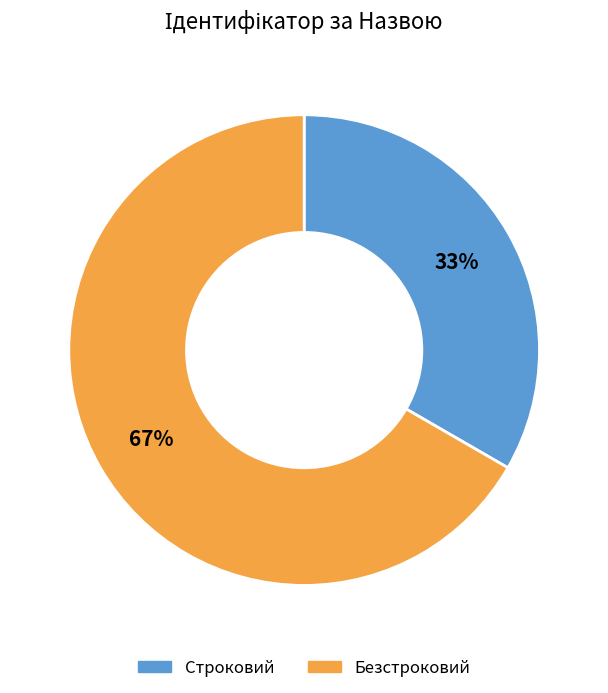

Which category has the biggest portion of the pie?

Безстроковий